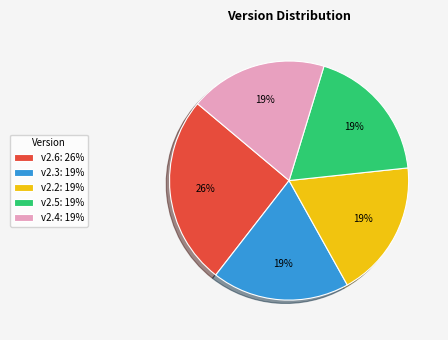

Does any single category account for the majority?

No